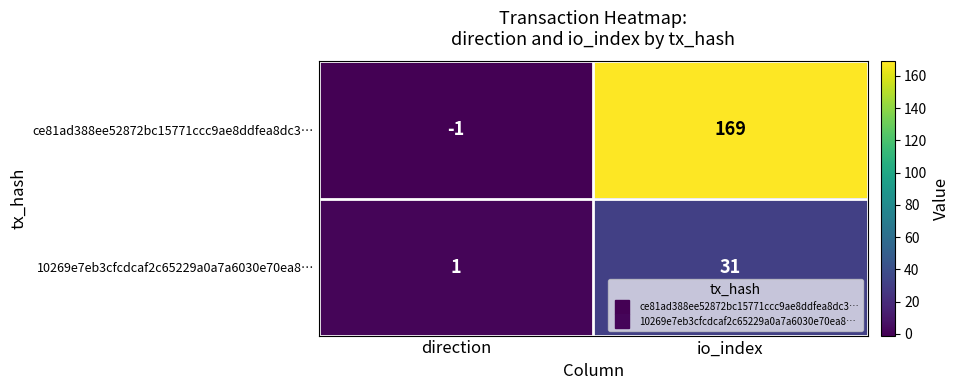

Which series has the largest total across all categories?

ce81ad388ee52872bc15771ccc9ae8ddfea8dc3…